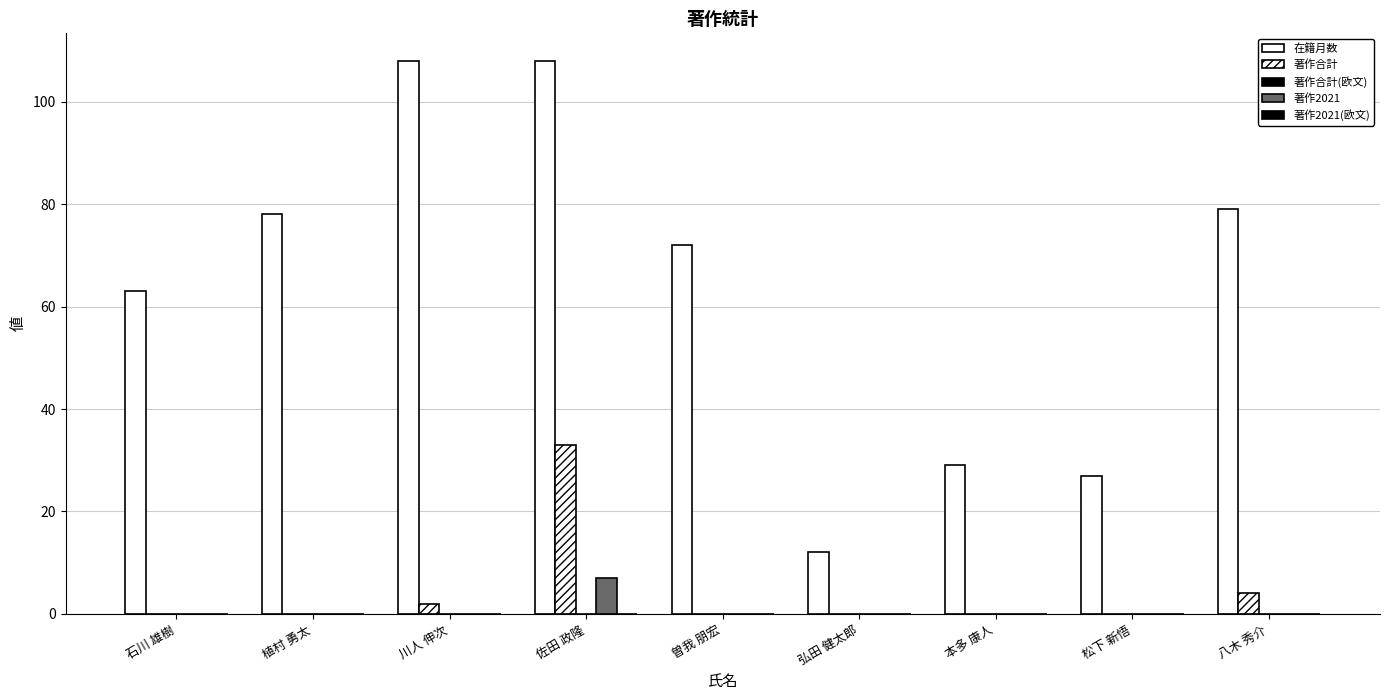

List the labels in order of 著作2021 value, smallest first.

石川 雄樹, 植村 勇太, 川人 伸次, 曽我 朋宏, 弘田 健太郎, 本多 康人, 松下 新悟, 八木 秀介, 佐田 政隆